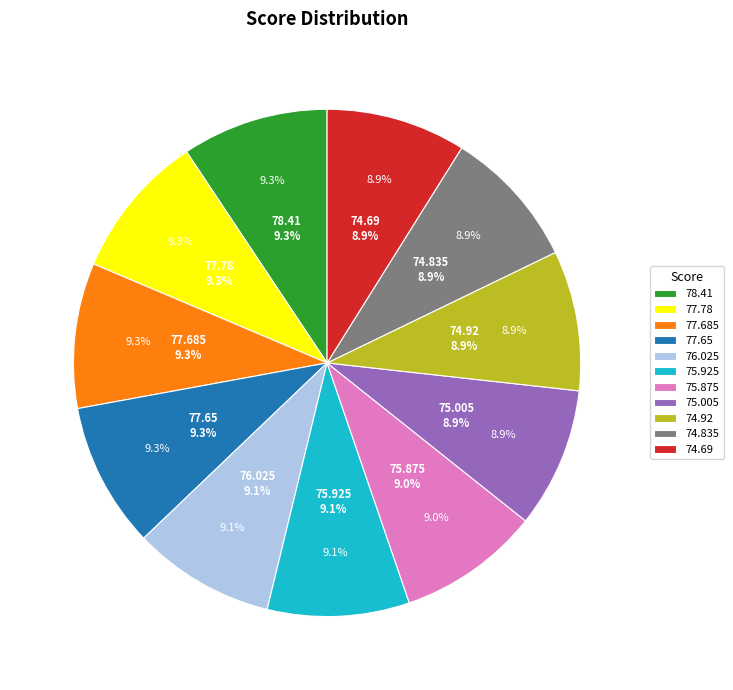

How much of the chart is everything except 74.92?

91.1%